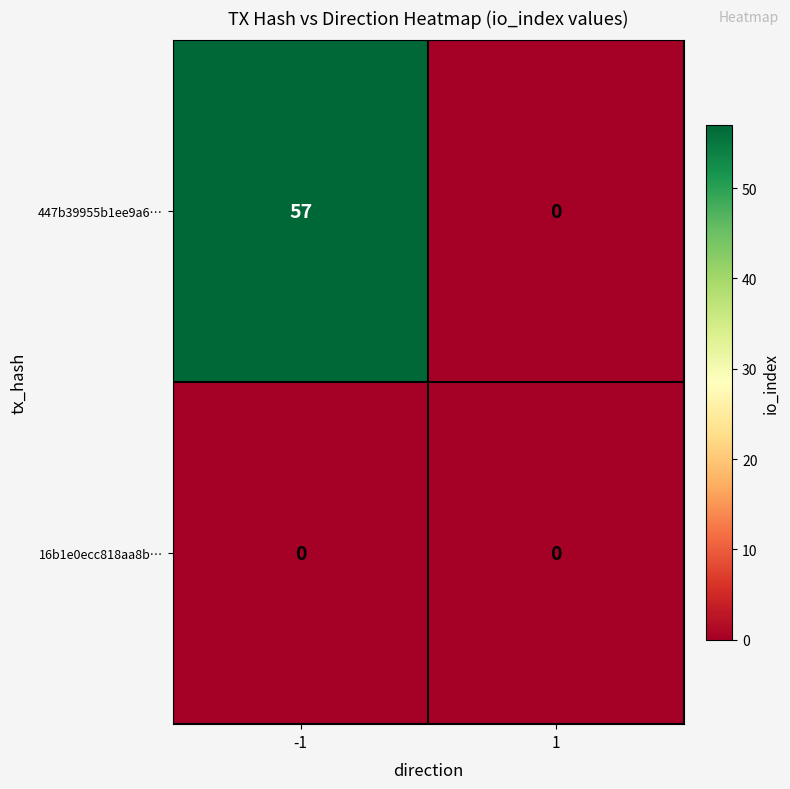

What is the difference between the maximum and minimum values in the 447b39955b1ee9a6… series?

57